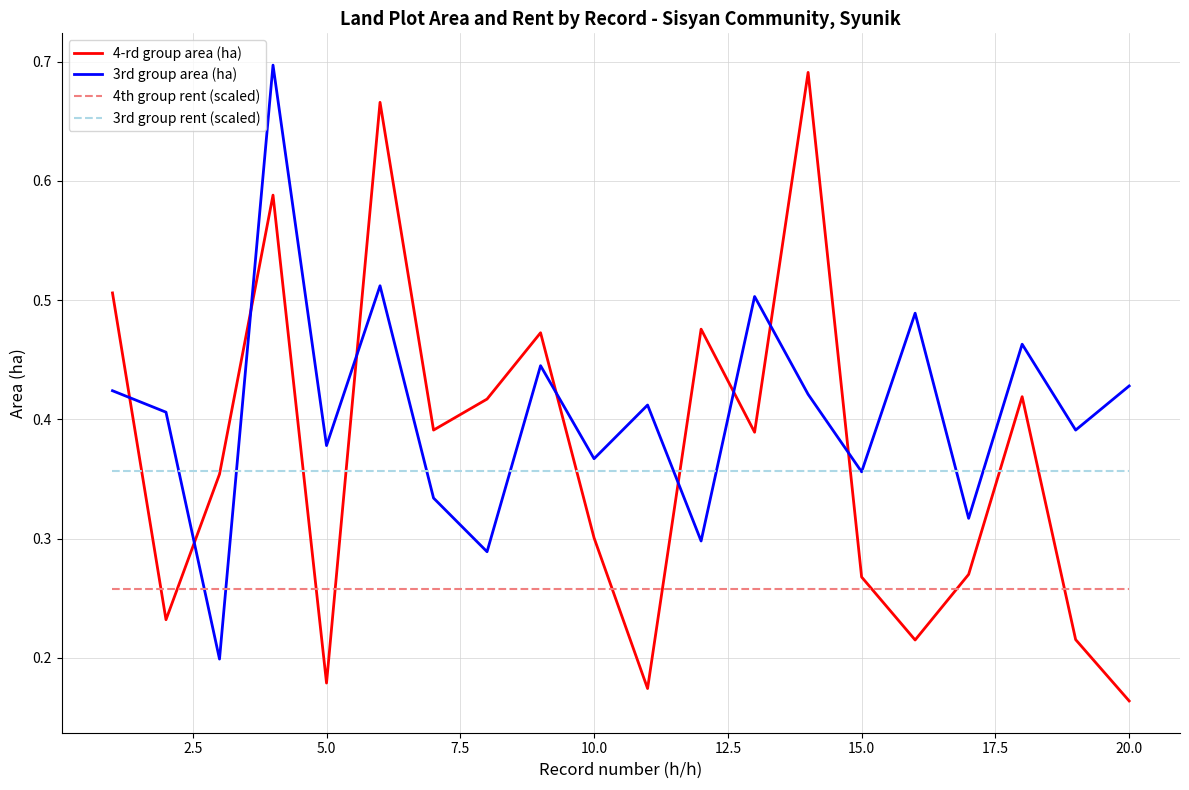

Which series has the widest spread of values?

4-rd group area (ha)